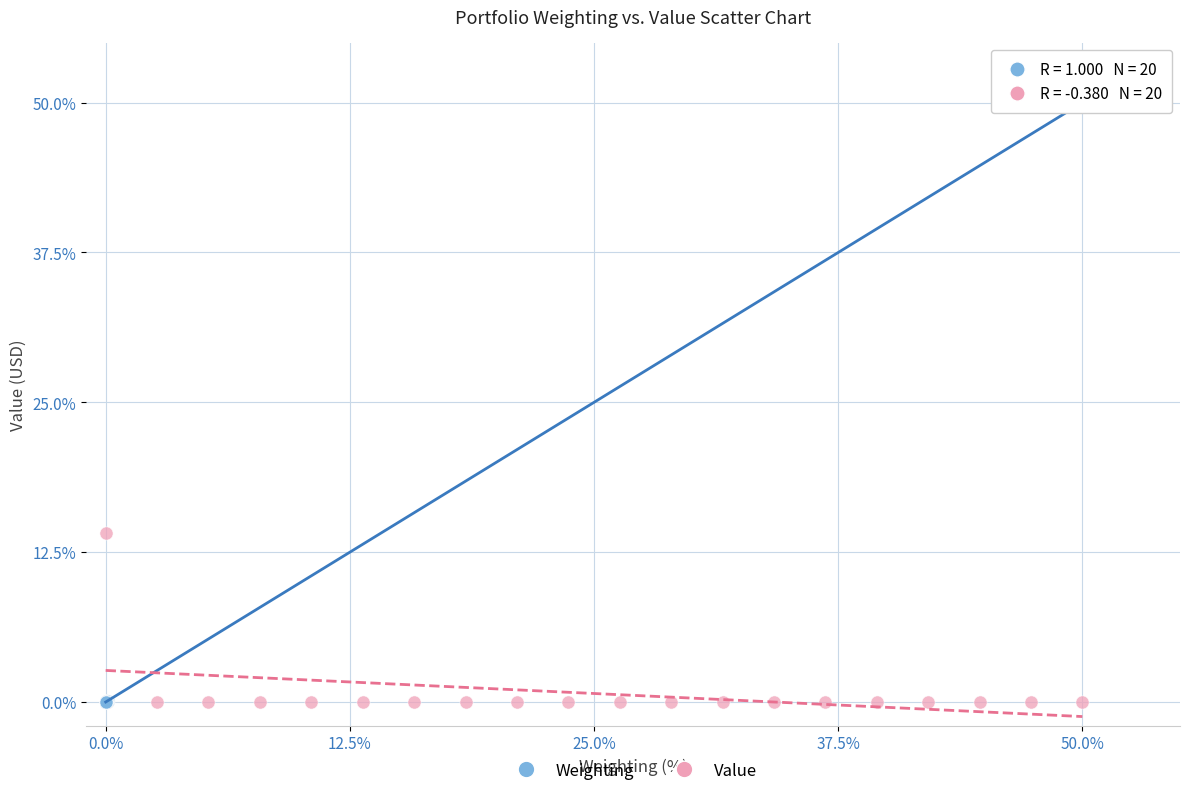

Which series contains the highest Y value?

Weighting